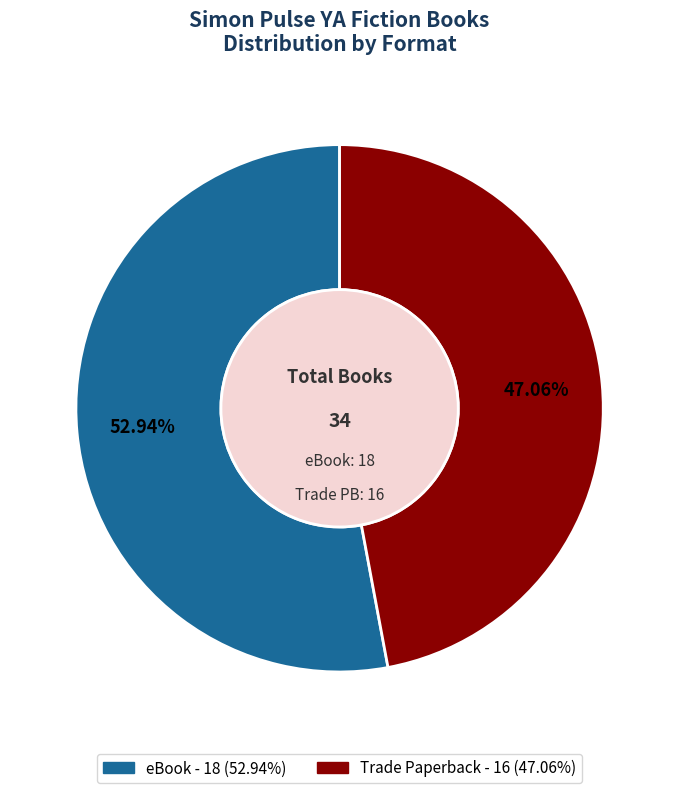

Between Trade Paperback and eBook, which is larger?

eBook